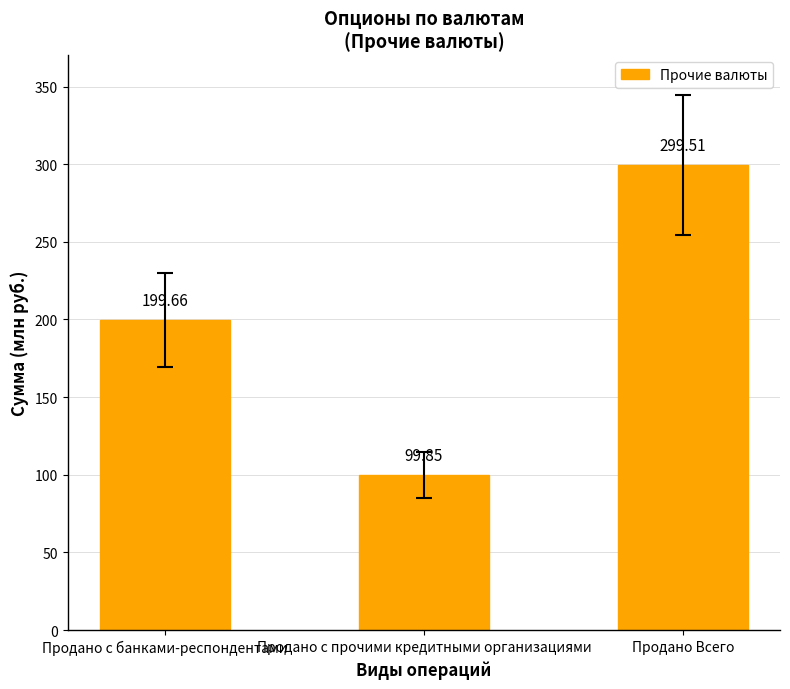

What is the sum of the values at Продано с банками-респондентами and Продано с прочими кредитными организациями?

299.5